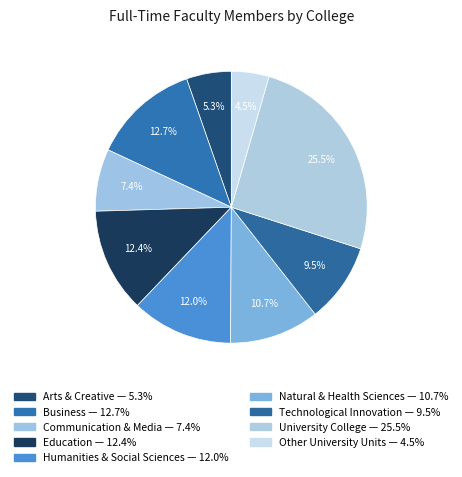

Is there any slice that represents more than half of the pie?

No